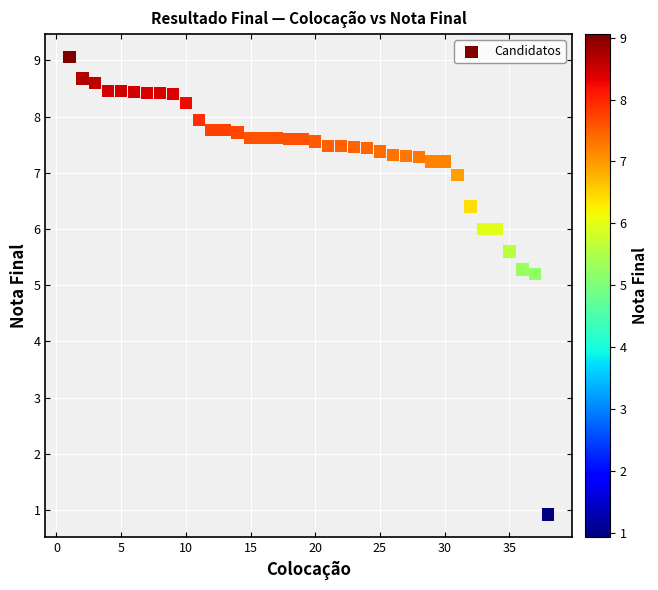

What is the range of Y values (max minus min)?

8.1